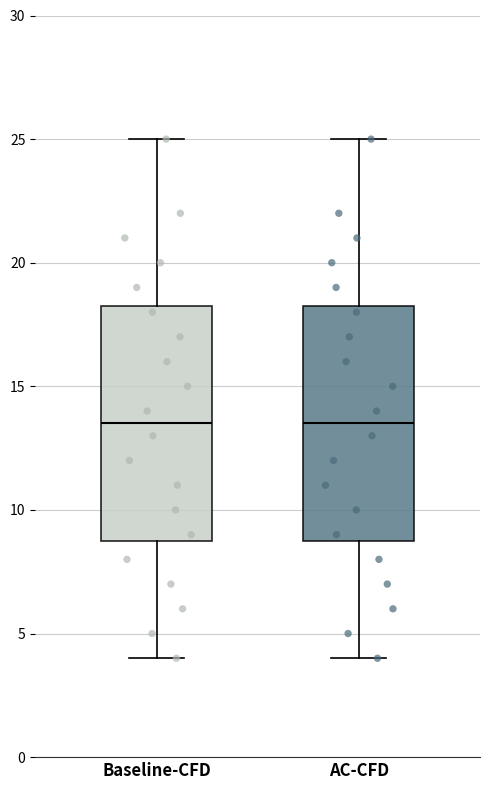

Reading left to right, transcribe this box plot: for each box, give where its median line is, the range the box spans, and where its two whiskers end, as read against the y-axis. The values are not printed on the chart, so give them approximately, as read against the axis.

Baseline-CFD: median 13.5, box 9.0 to 18.5, whiskers 4.0 to 25.0
AC-CFD: median 13.5, box 9.0 to 18.5, whiskers 4.0 to 25.0